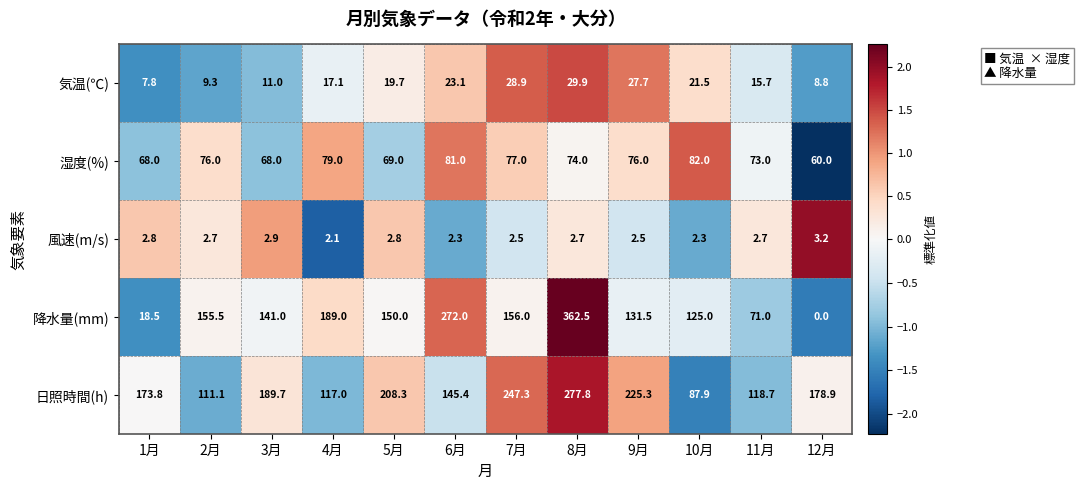

Between 8月 and 12月, which series saw the biggest shift?

降水量(mm)